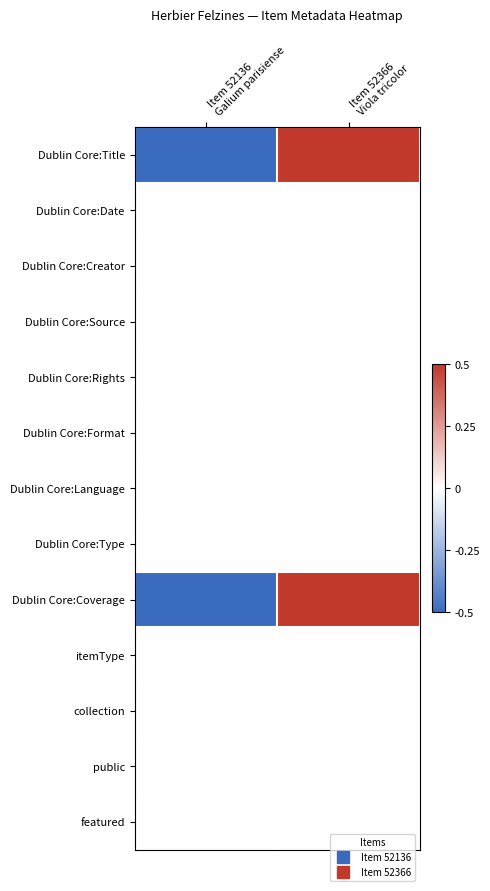

Rank the series by their maximum value, from lowest to highest.

Dublin Core:Date, Dublin Core:Creator, Dublin Core:Source, Dublin Core:Rights, Dublin Core:Format, Dublin Core:Language, Dublin Core:Type, itemType, collection, public, featured, Dublin Core:Title, Dublin Core:Coverage